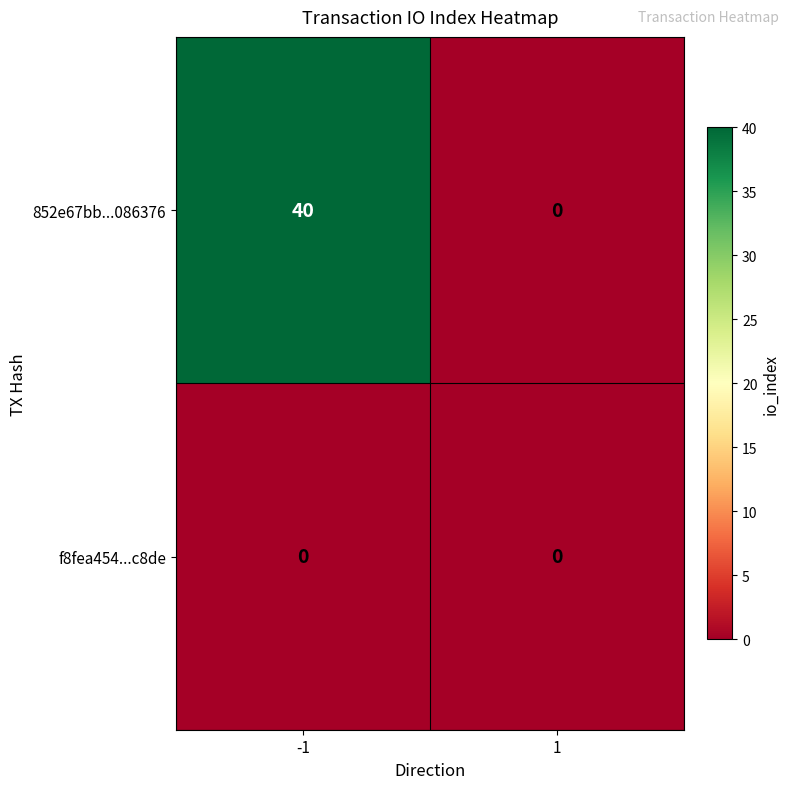

List the series in order of their peak value, highest first.

852e67bb...086376, f8fea454...c8de